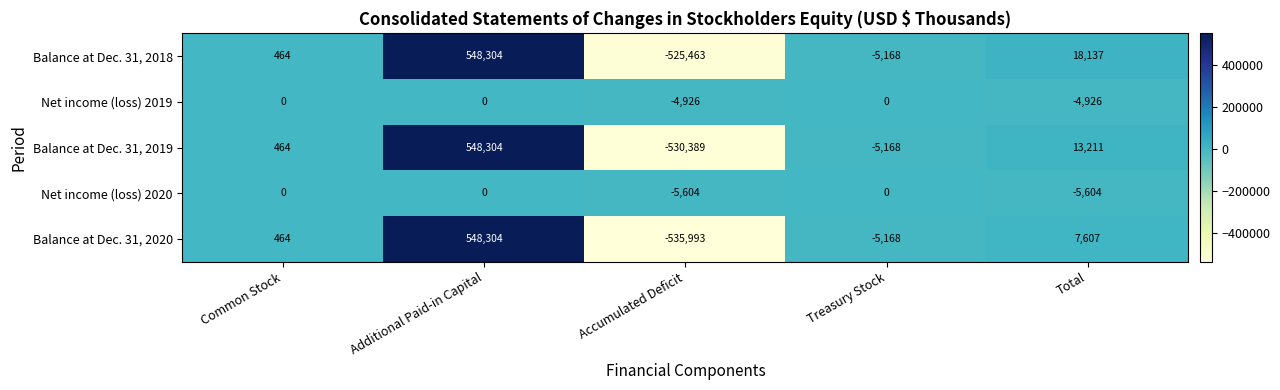

What is the spread (max minus min) of values at Additional Paid-in Capital?

548304